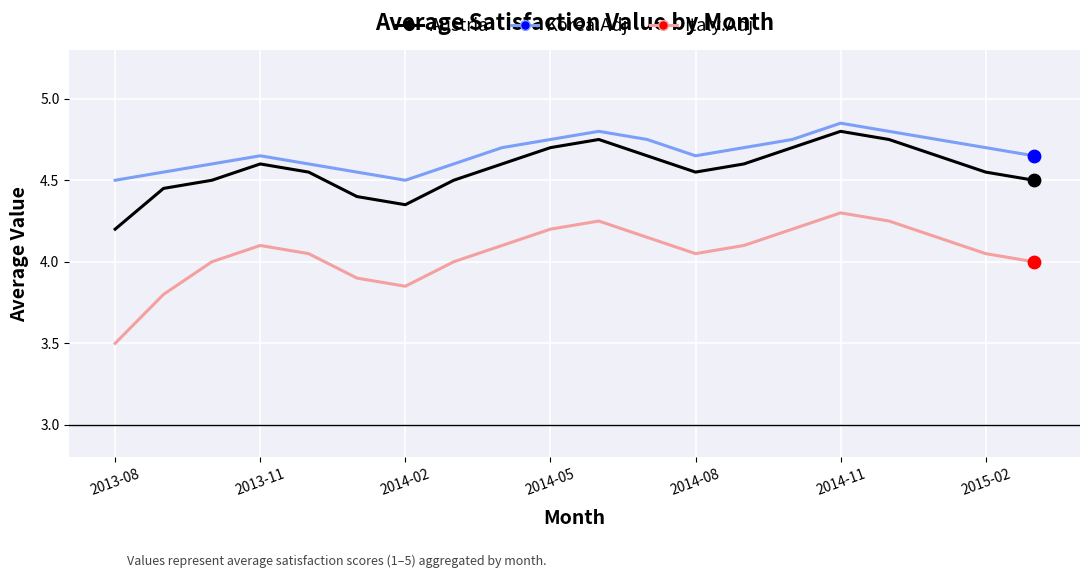

Which series has the largest range (max minus min)?

Italy.Adj